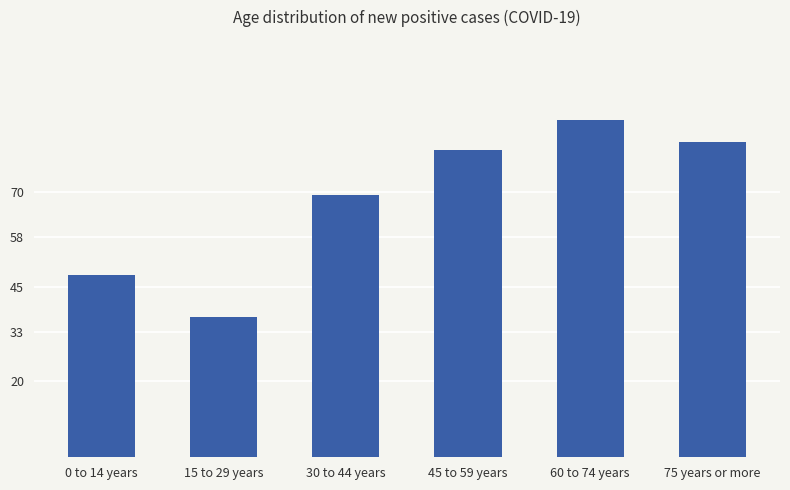

Where is the data nearest to the value 63?

30 to 44 years